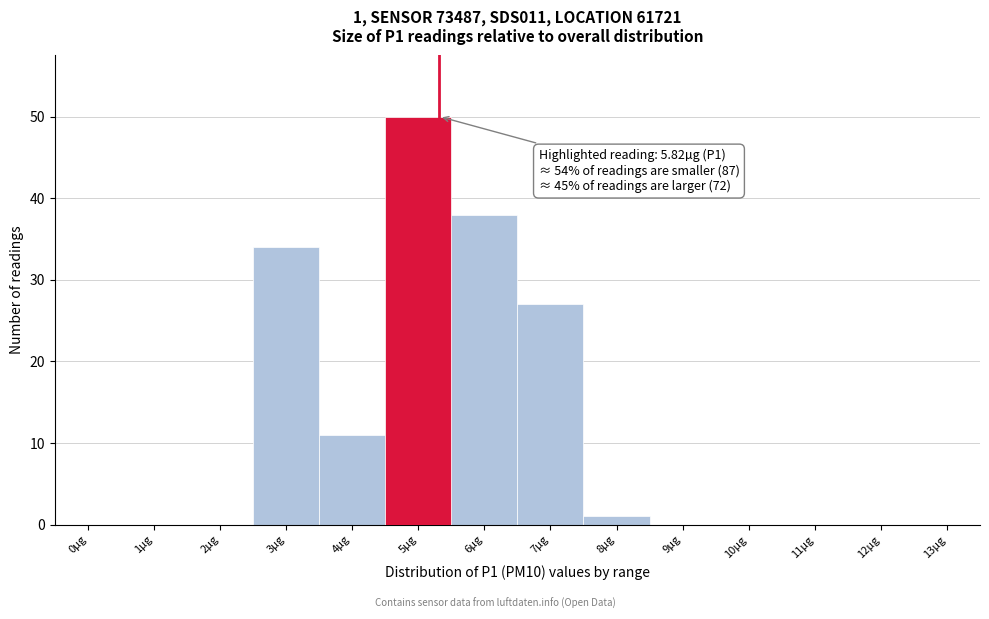

Reading right to left, what are all the values shown in this chart?

13µg=0	12µg=0	11µg=0	10µg=0	9µg=0	8µg=1	7µg=27	6µg=38	5µg=50	4µg=11	3µg=34	2µg=0	1µg=0	0µg=0